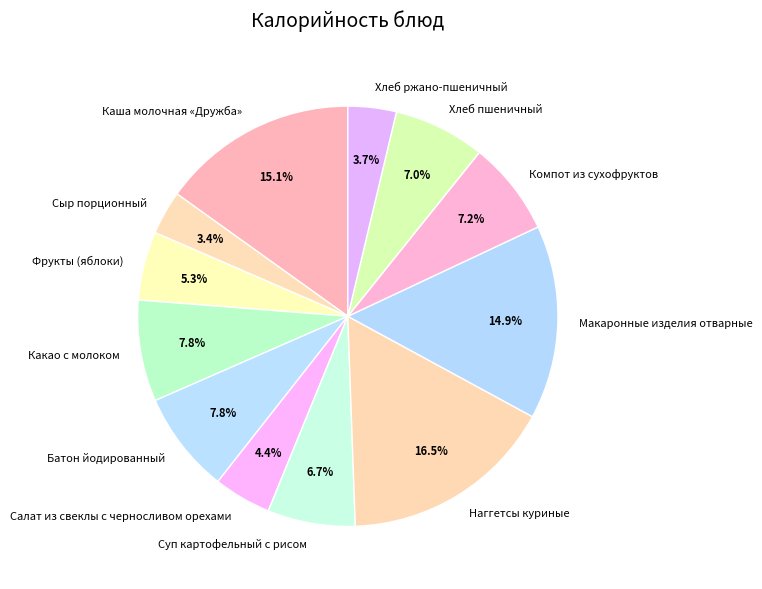

What is the ratio of the value at Салат из свеклы с черносливом орехами to the value at Сыр порционный?

1.3